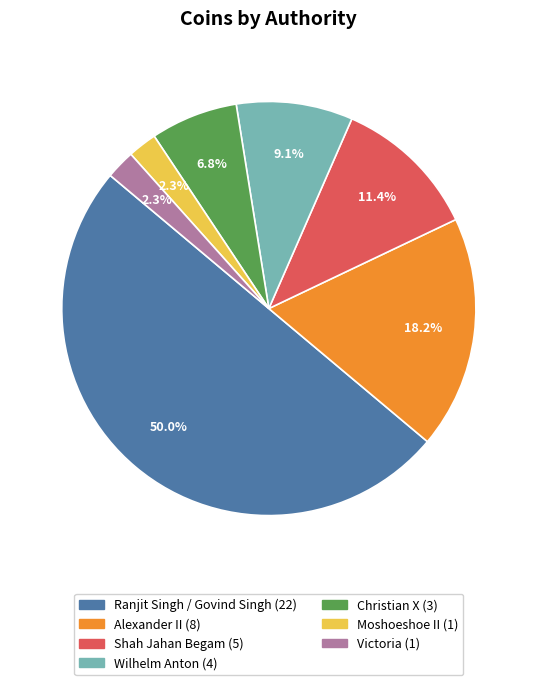

Does Alexander II represent more than half of the total?

No